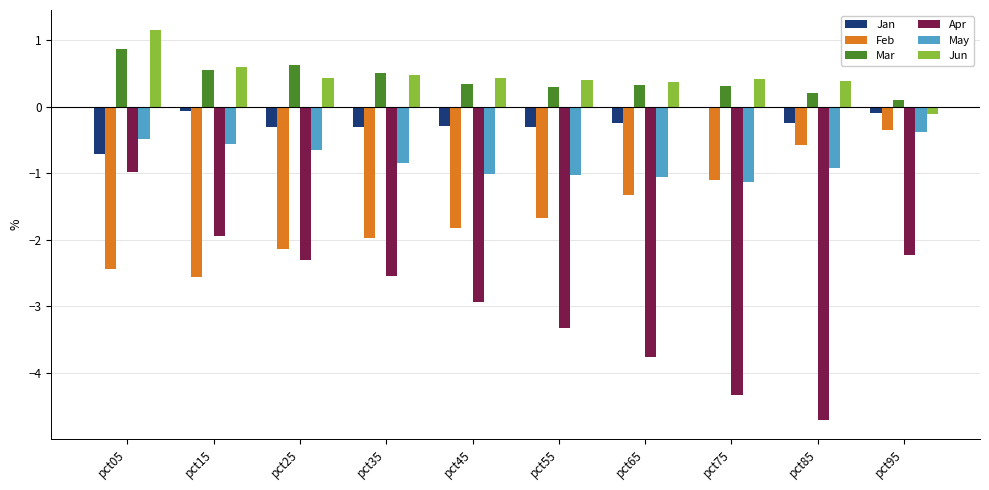

Between pct75 and pct95, which series saw the biggest shift?

Apr